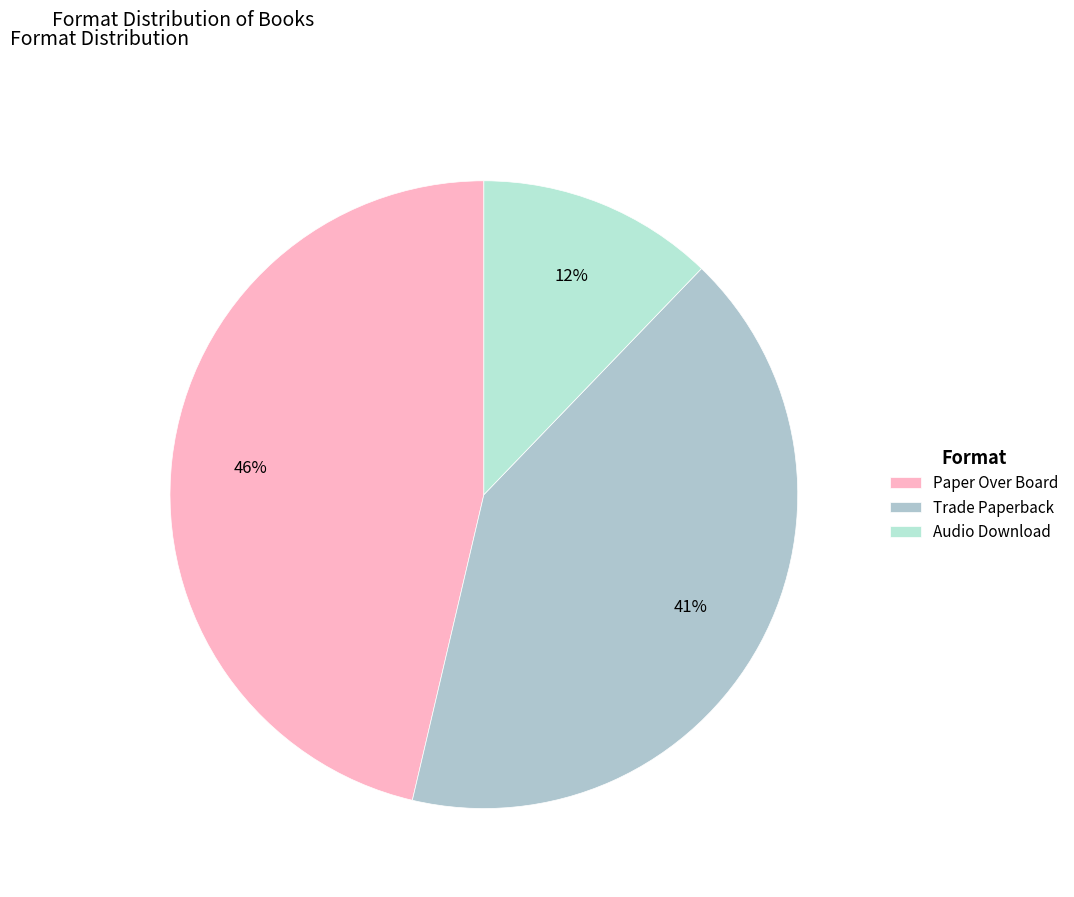

What is the ratio of the value at Paper Over Board to the value at Audio Download?

3.8